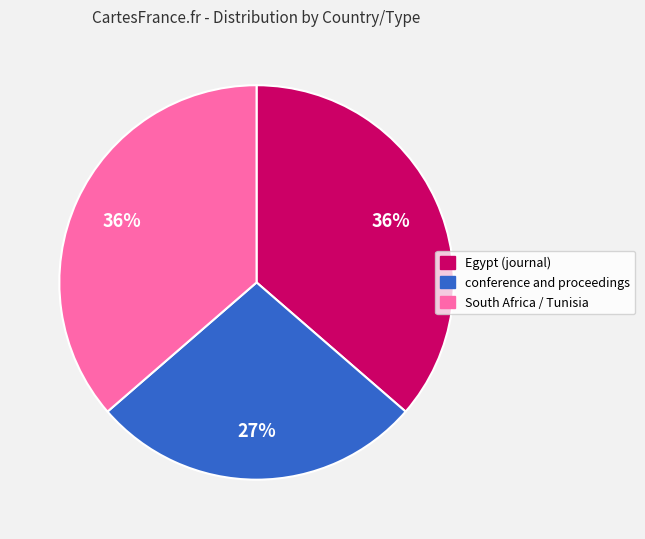

Is Egypt (journal) the majority of the pie?

No